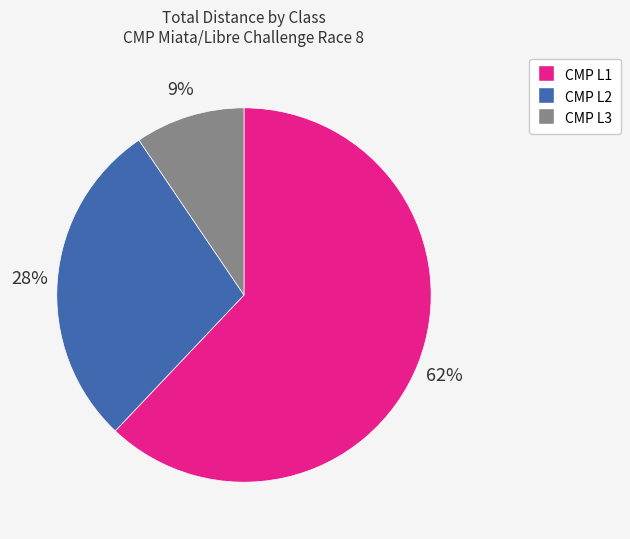

Count the number of slices in the pie.

3